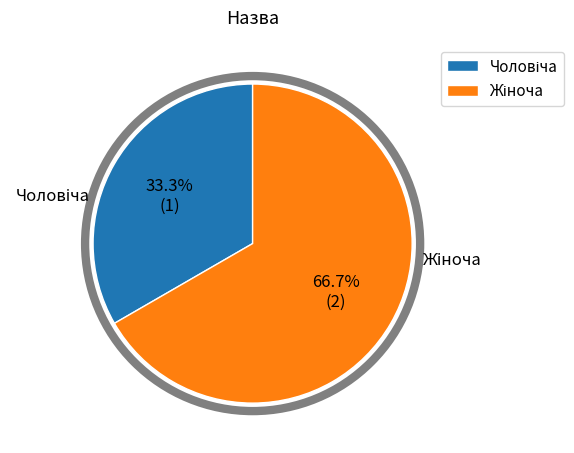

Is there any slice that represents more than half of the pie?

Yes